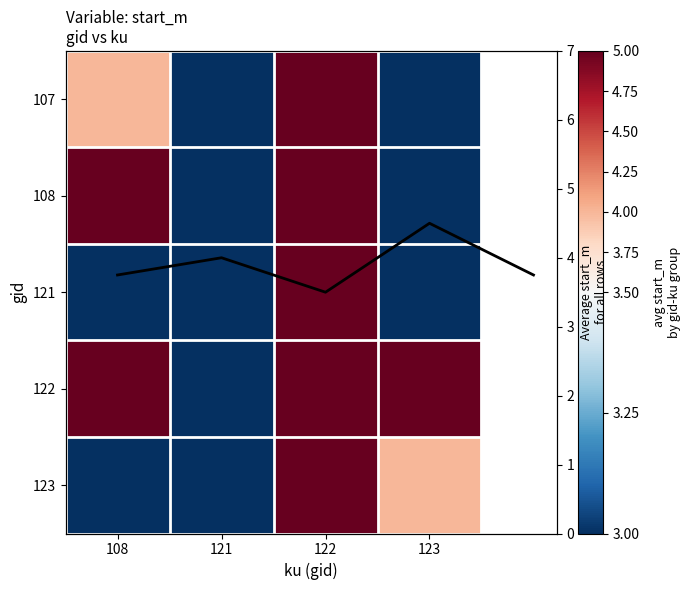

What is the sum of the 108 values at 121 and 123?

6